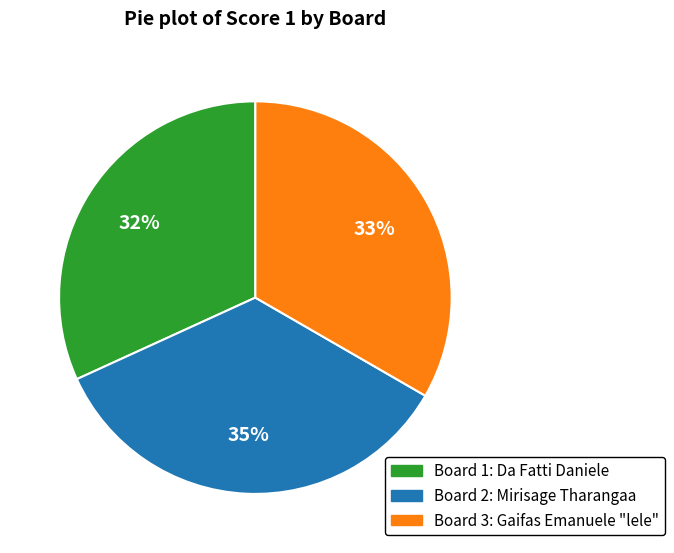

How many segments does this pie chart have?

3